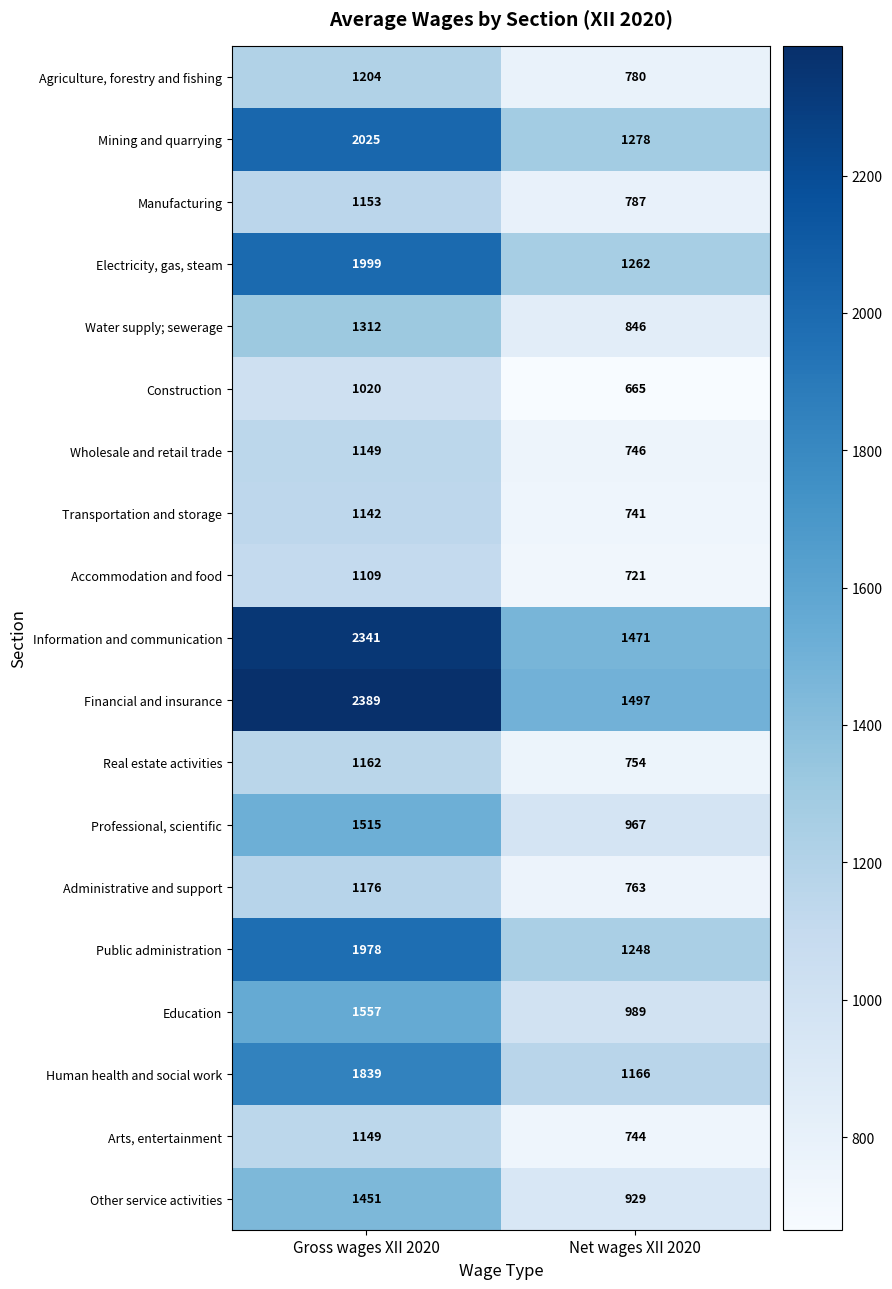

At Net wages XII 2020, list the series in order from largest to smallest.

Financial and insurance, Information and communication, Mining and quarrying, Electricity, gas, steam, Public administration, Human health and social work, Education, Professional, scientific, Other service activities, Water supply; sewerage, Manufacturing, Agriculture, forestry and fishing, Administrative and support, Real estate activities, Wholesale and retail trade, Arts, entertainment, Transportation and storage, Accommodation and food, Construction